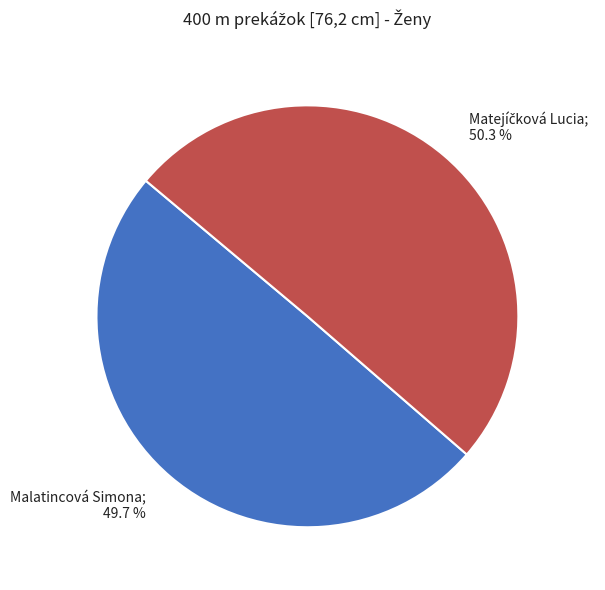

Does any single category account for the majority?

Yes